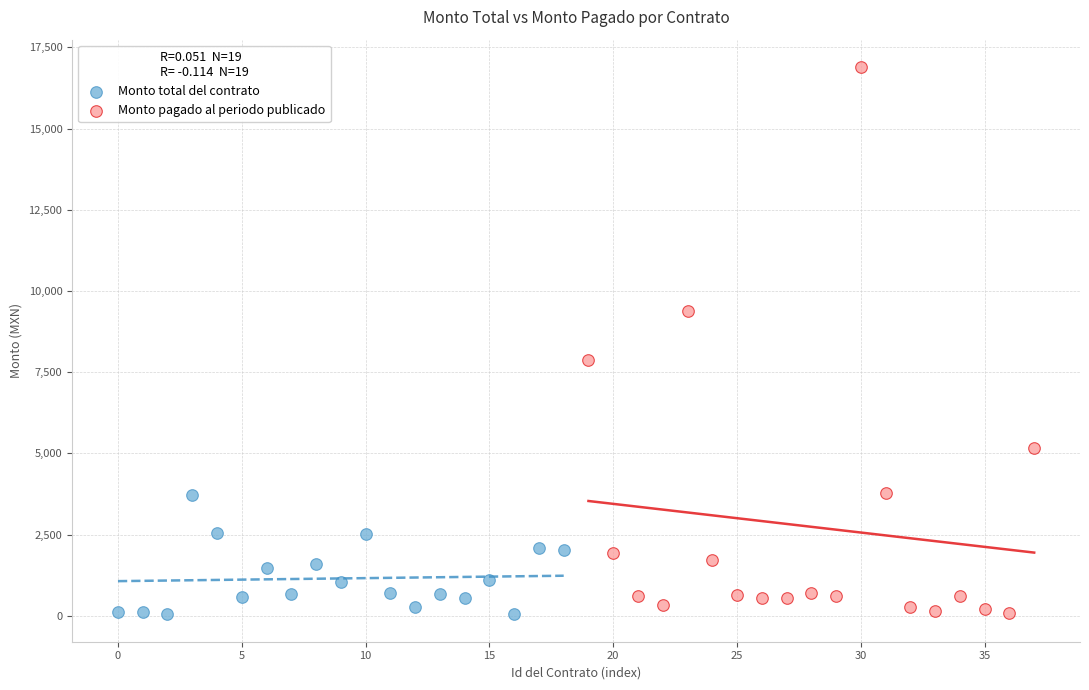

Which series reaches the maximum Y coordinate?

Monto pagado al periodo publicado